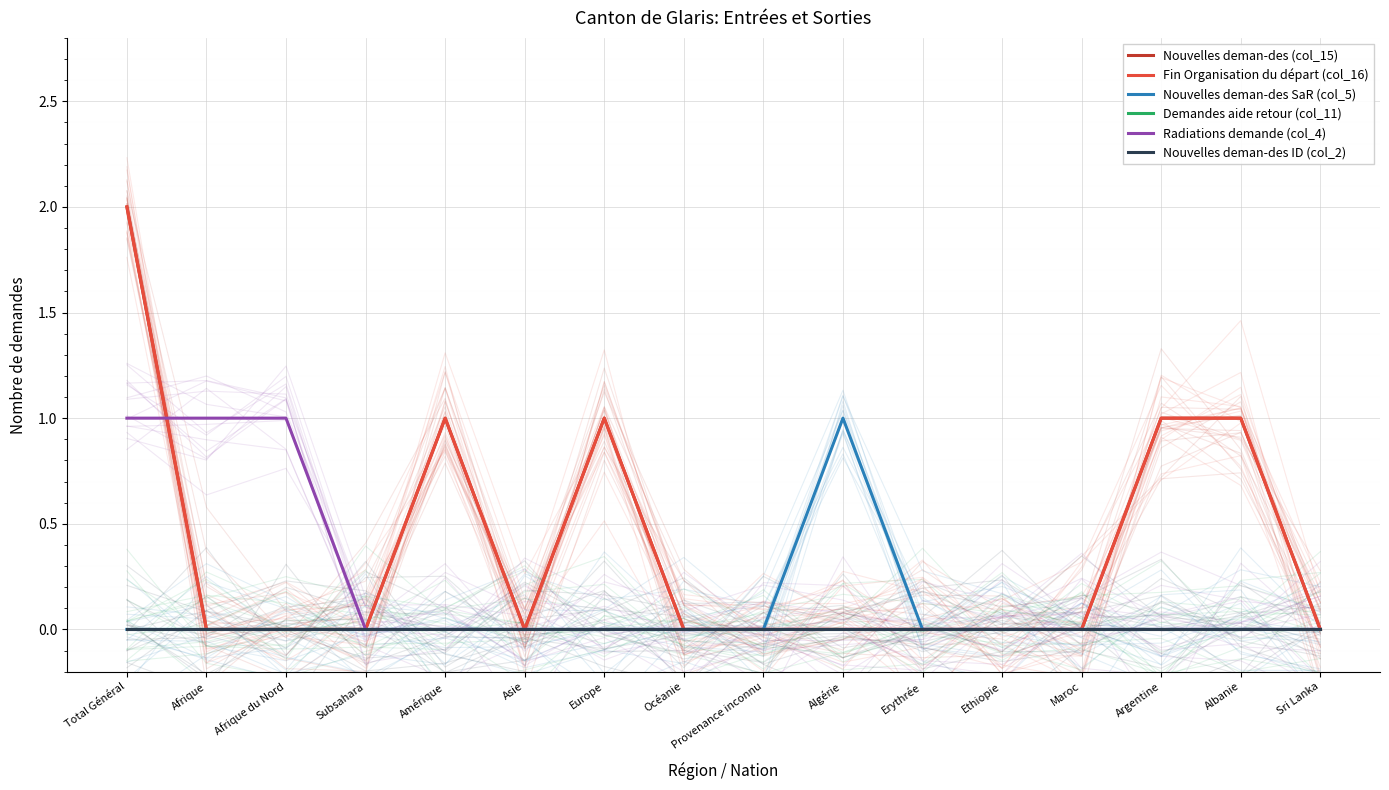

Which label corresponds to the largest value in the chart?

Total Général